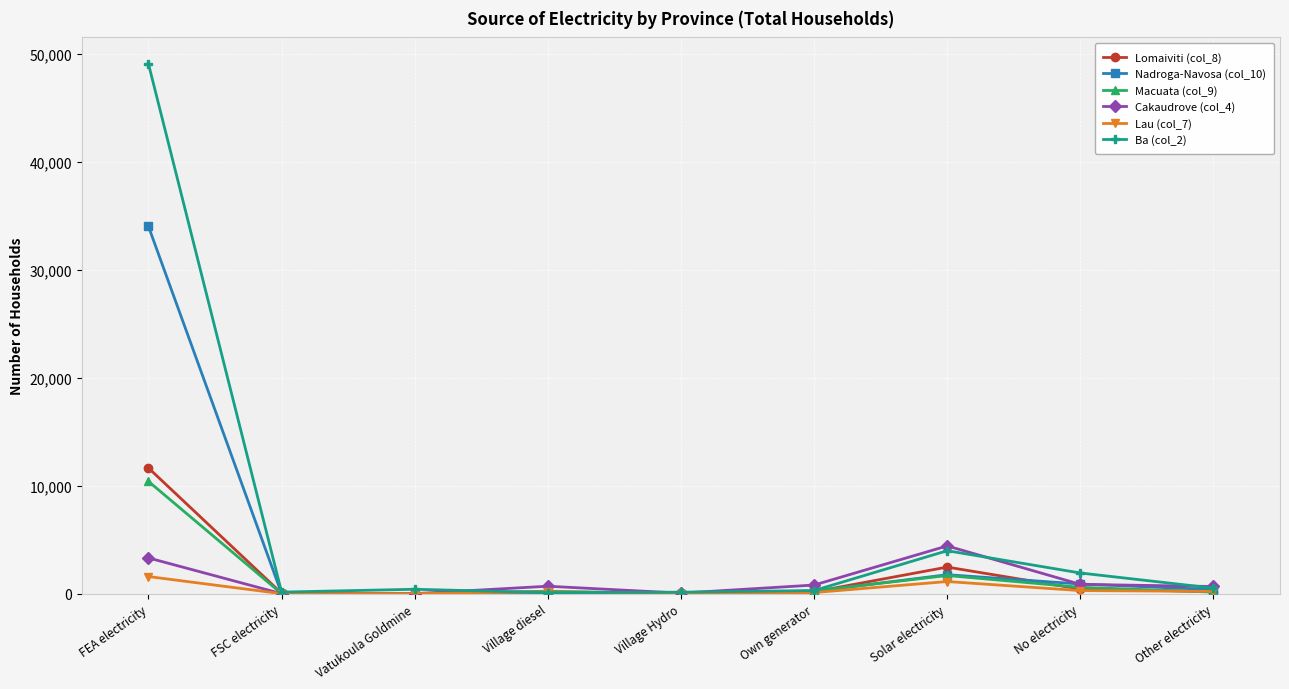

What is the label of the 3rd point from the right?

Solar electricity